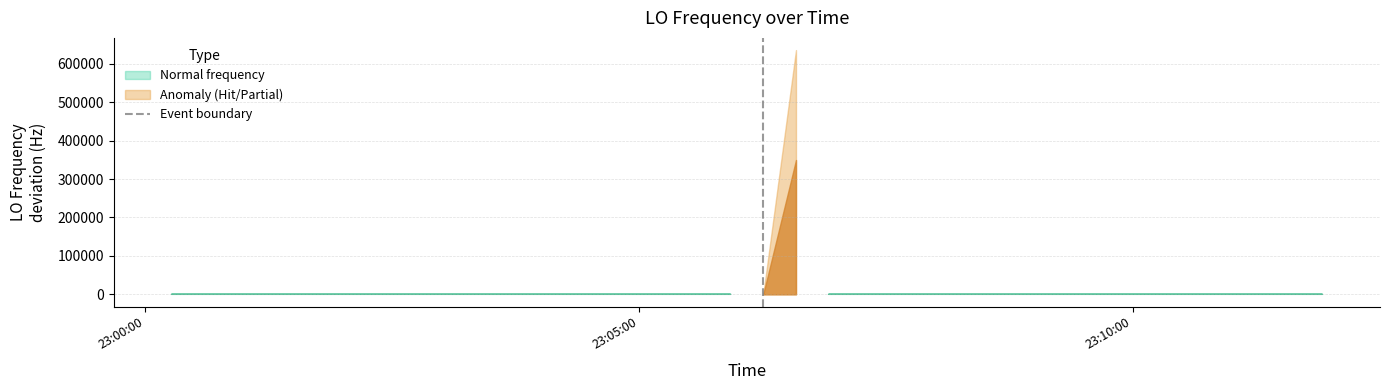

True or false: the data shows 0 at 23:05:00.

False